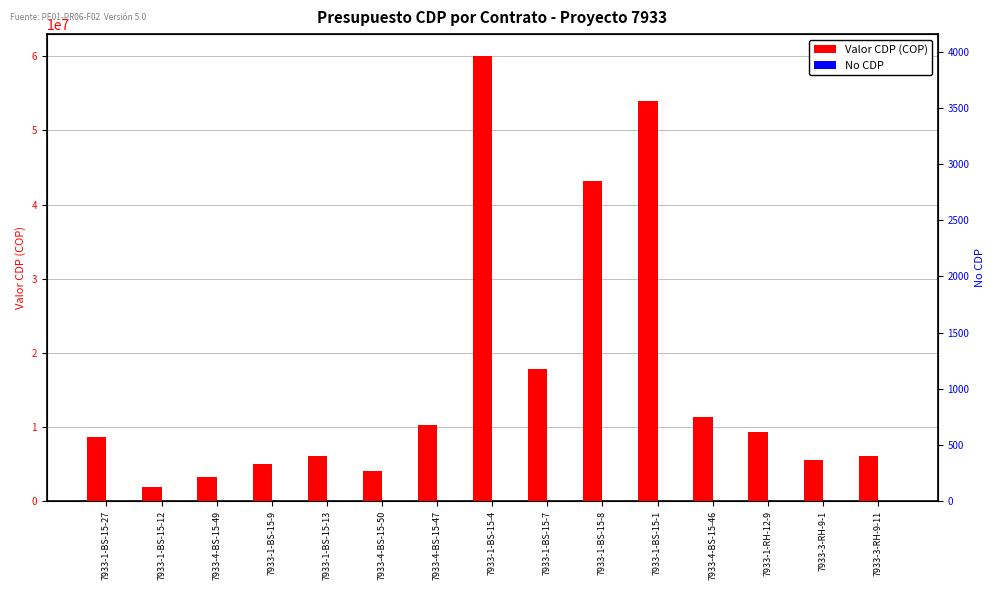

What position from the right is 7933-1-BS-15-9?

12